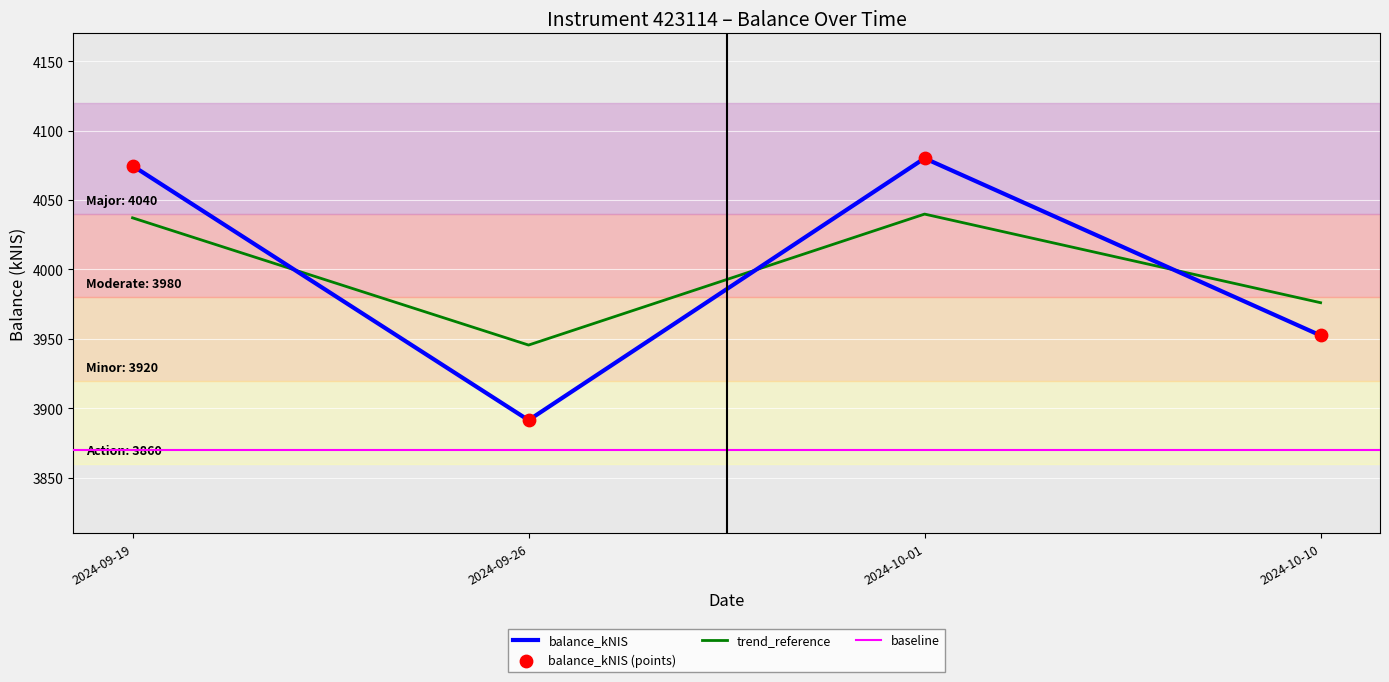

What is the change in value from 2024-09-19 to 2024-10-01?

+2.7